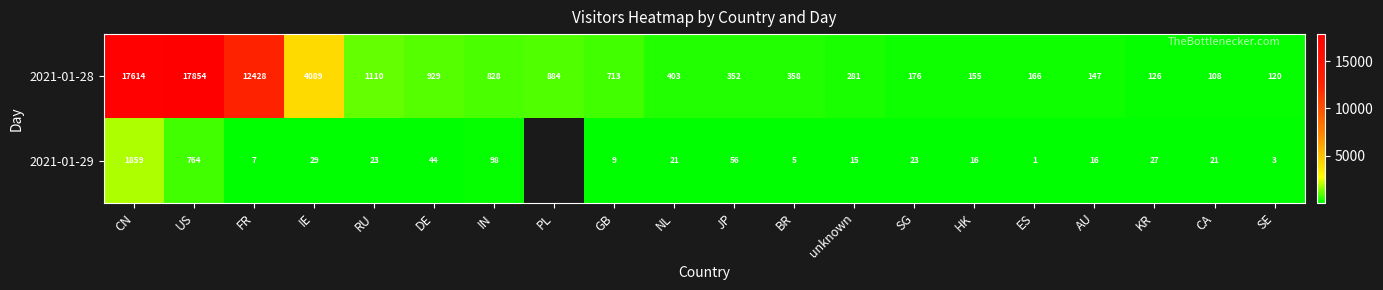

What is the lowest value of the 2021-01-28 series?

108